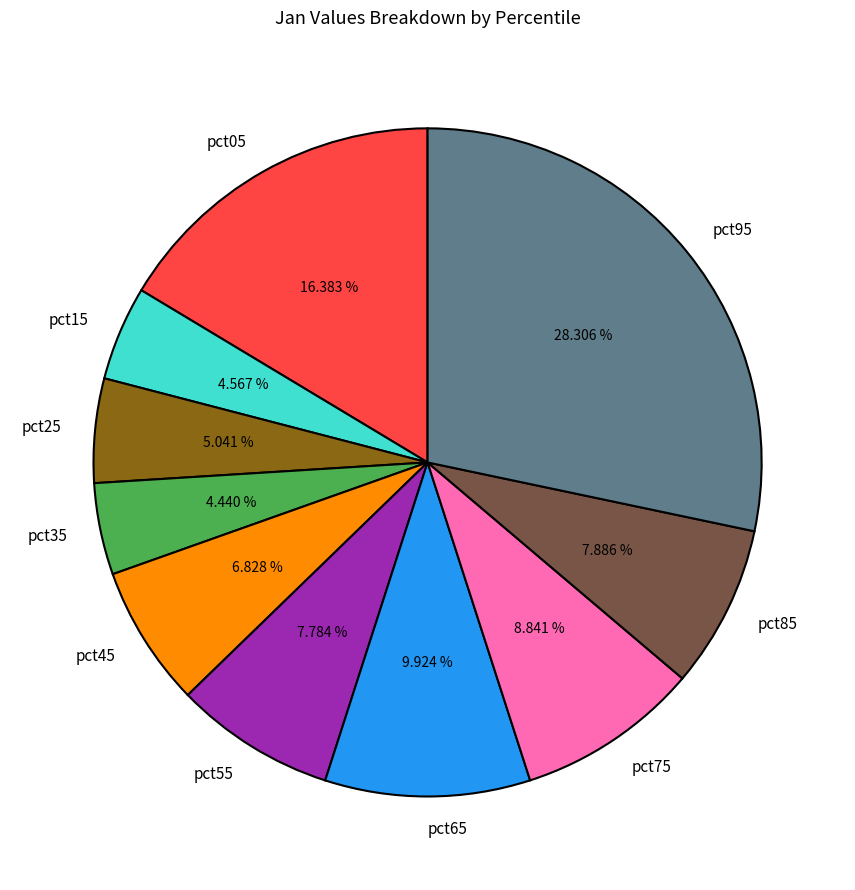

Which slice is the largest?

pct95